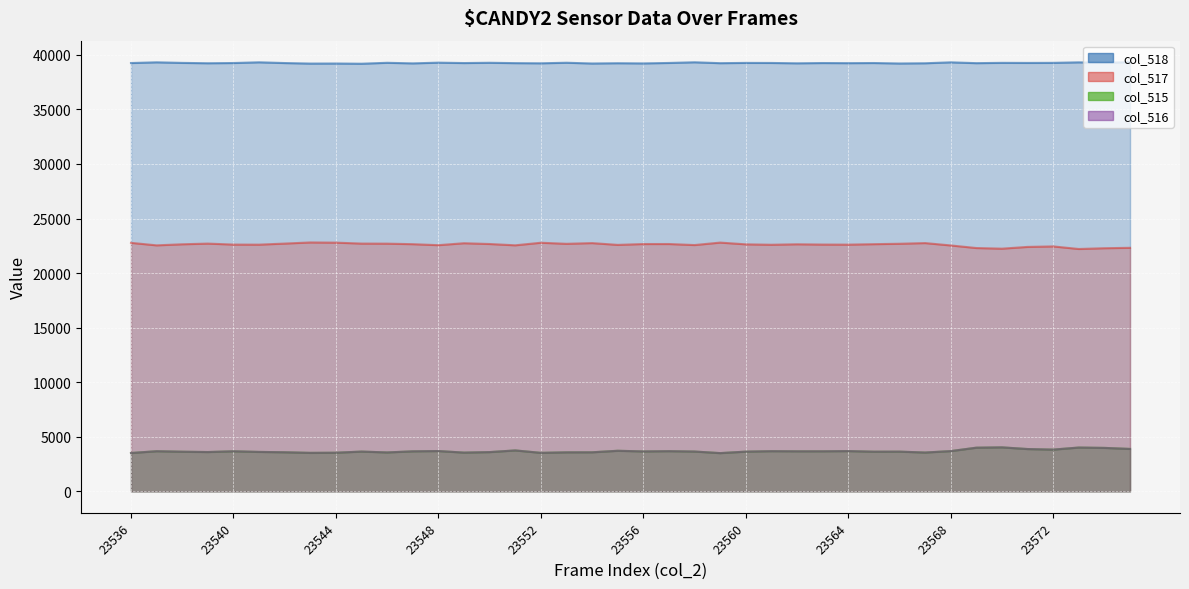

What is the difference between the maximum and minimum values in the col_518 series?

146